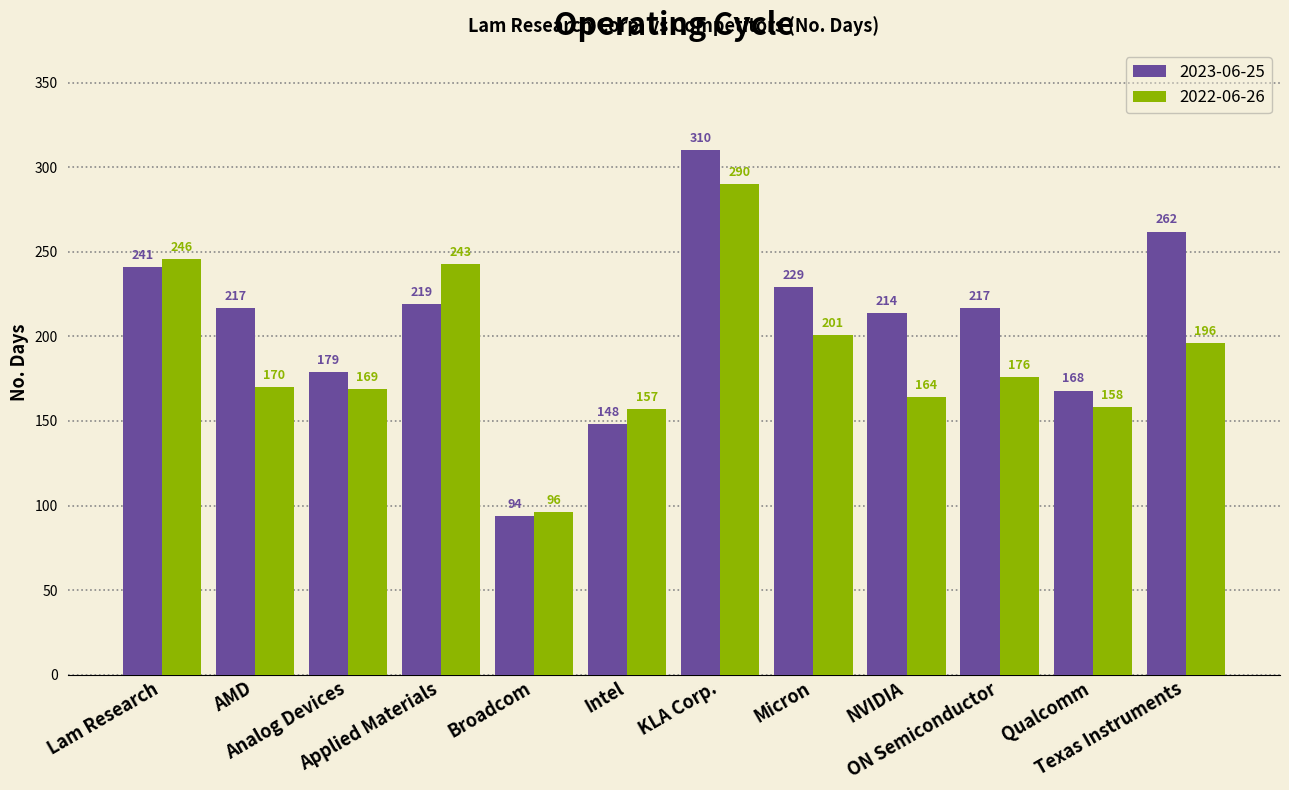

Count the number of data series in this chart.

2